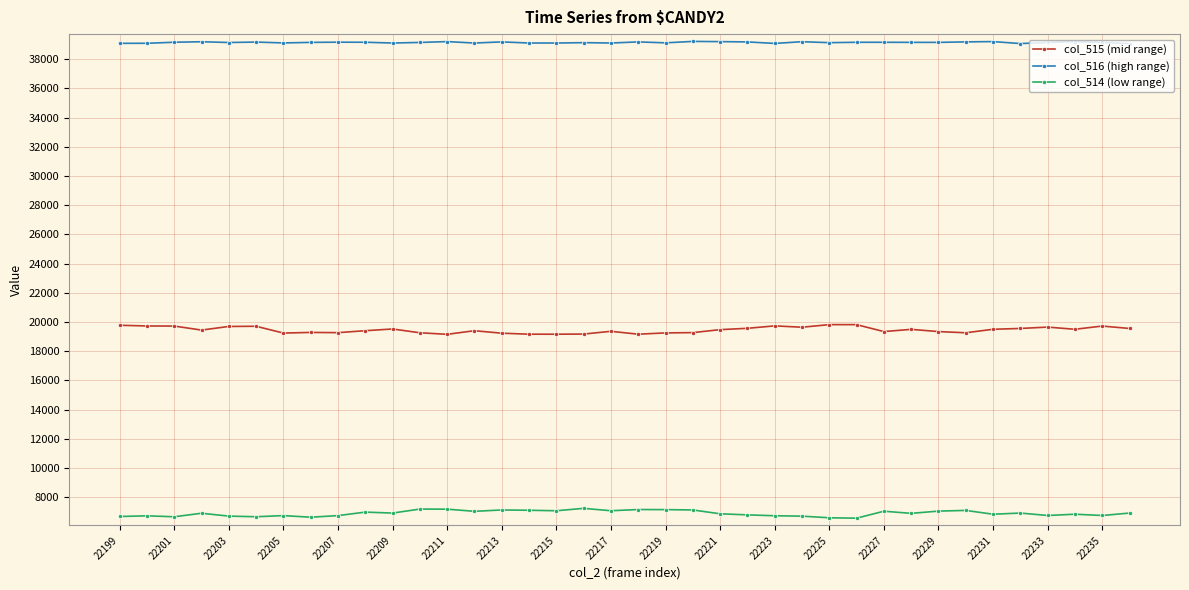

True or false: col_516 (high range) and col_515 (mid range) intersect in this chart.

False